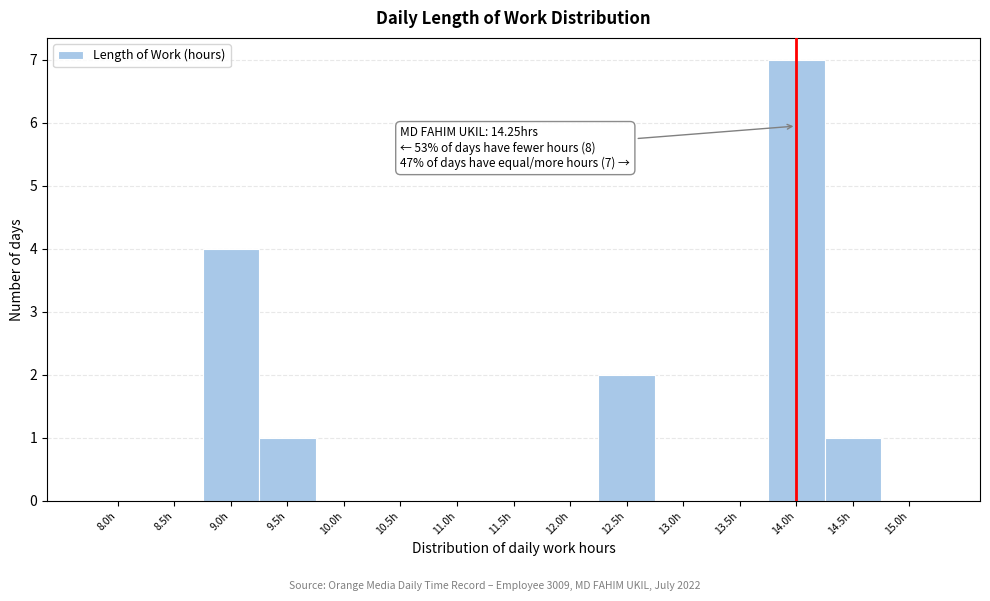

Reading right to left, list all the values displayed in this chart.

15.0h=0	14.5h=1	14.0h=7	13.5h=0	13.0h=0	12.5h=2	12.0h=0	11.5h=0	11.0h=0	10.5h=0	10.0h=0	9.5h=1	9.0h=4	8.5h=0	8.0h=0